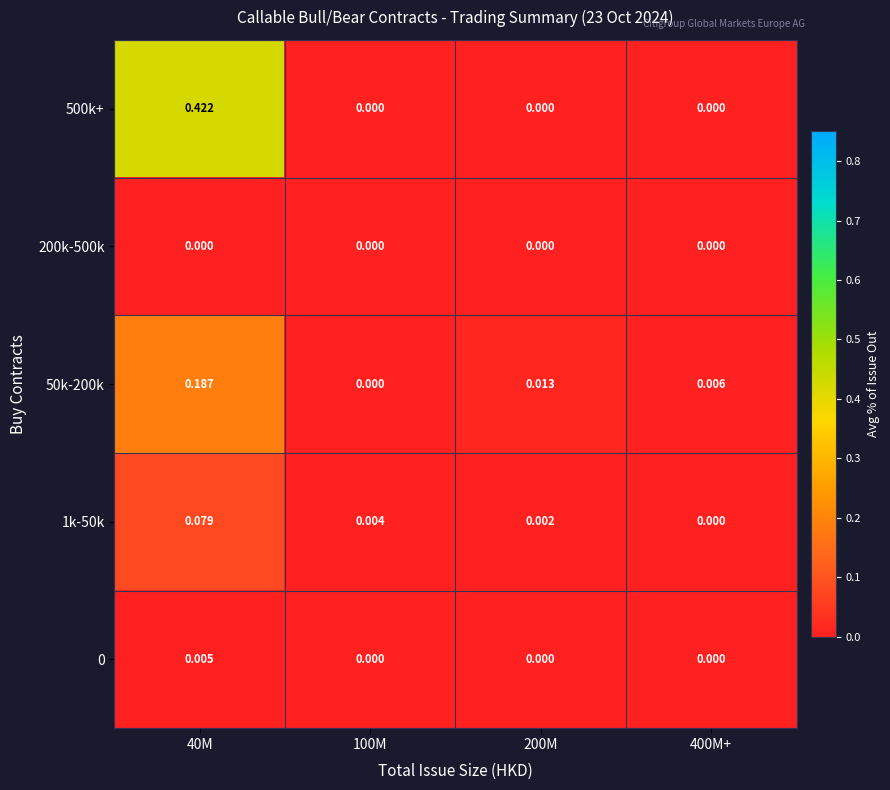

How many series are shown in this chart?

5